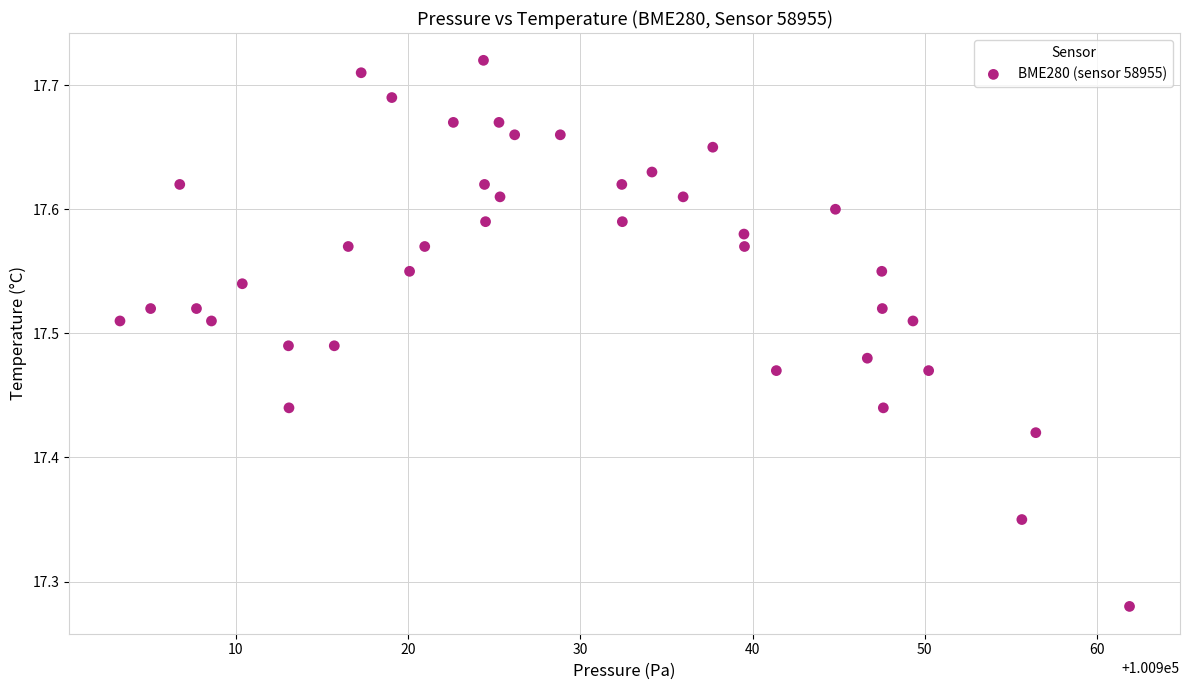

What is the range of X values (max minus min)?

58.6